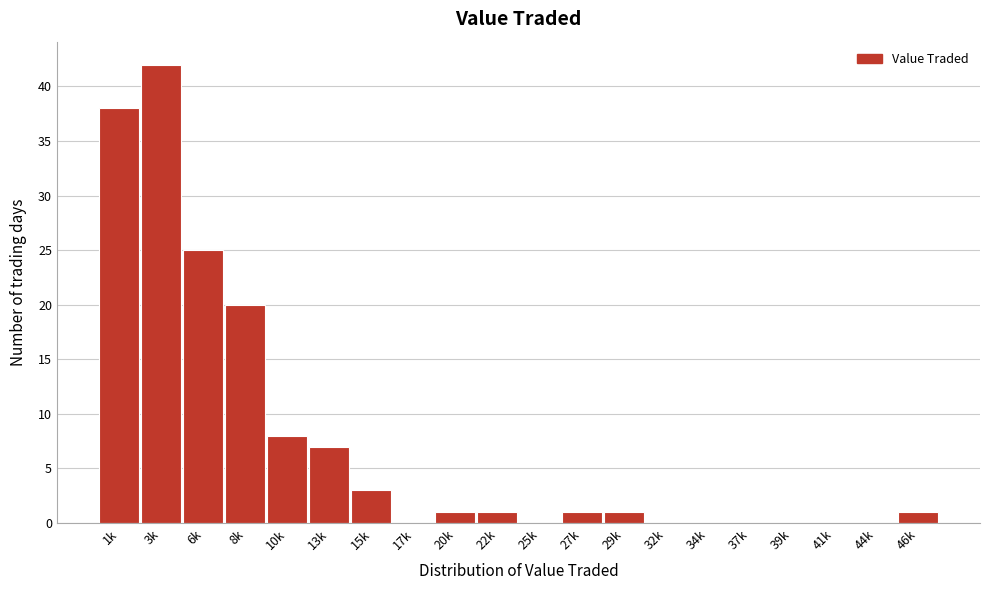

Reading right to left, list all the values displayed in this chart.

46k=1	44k=0	41k=0	39k=0	37k=0	34k=0	32k=0	29k=1	27k=1	25k=0	22k=1	20k=1	17k=0	15k=3	13k=7	10k=8	8k=20	6k=25	3k=42	1k=38